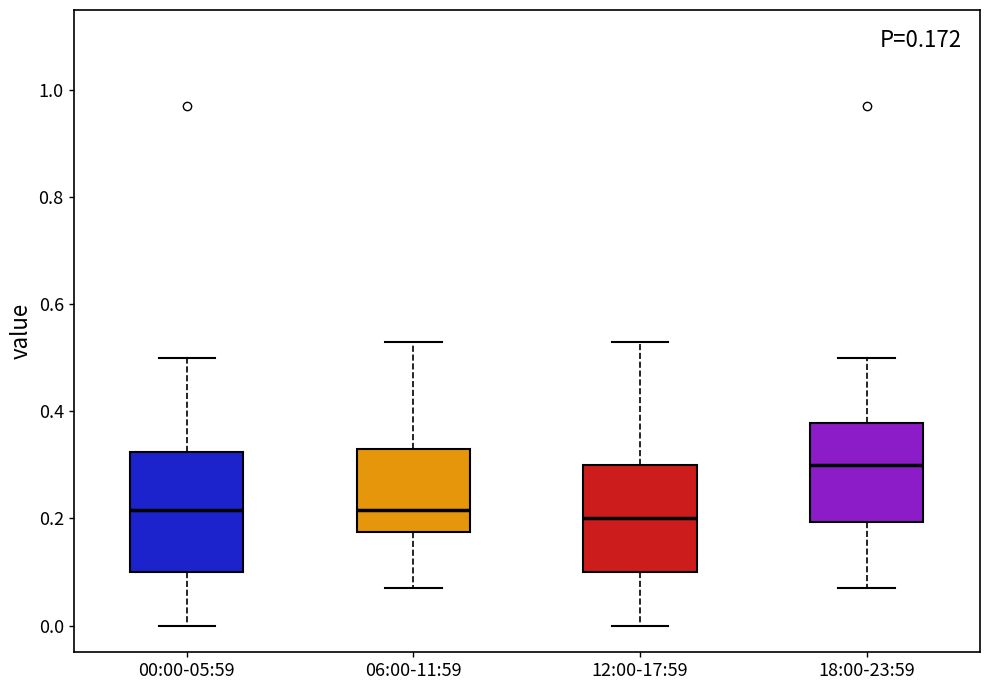

Which box is the tallest, from its lower edge to its upper edge?

00:00-05:59